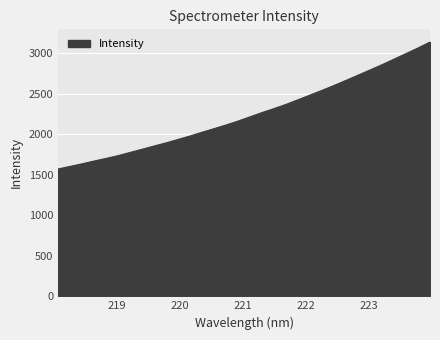

What is the difference between the maximum and minimum values?

1566.7